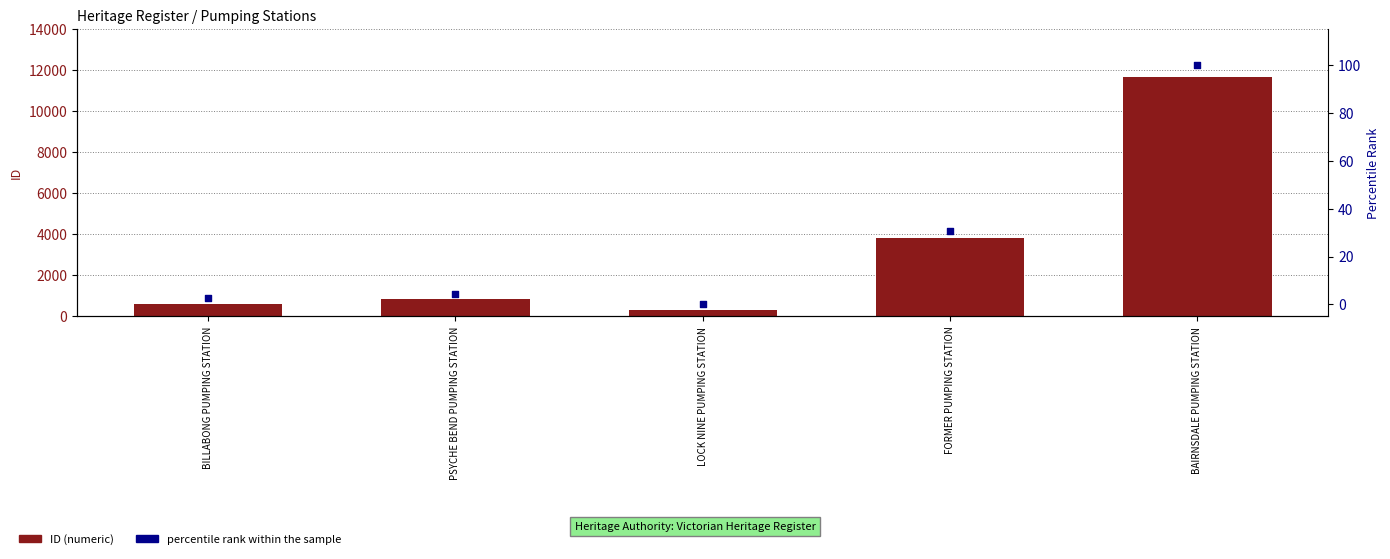

Is the value of ID (numeric) at BAIRNSDALE PUMPING STATION greater than the value of percentile rank within the sample at PSYCHE BEND PUMPING STATION?

Yes